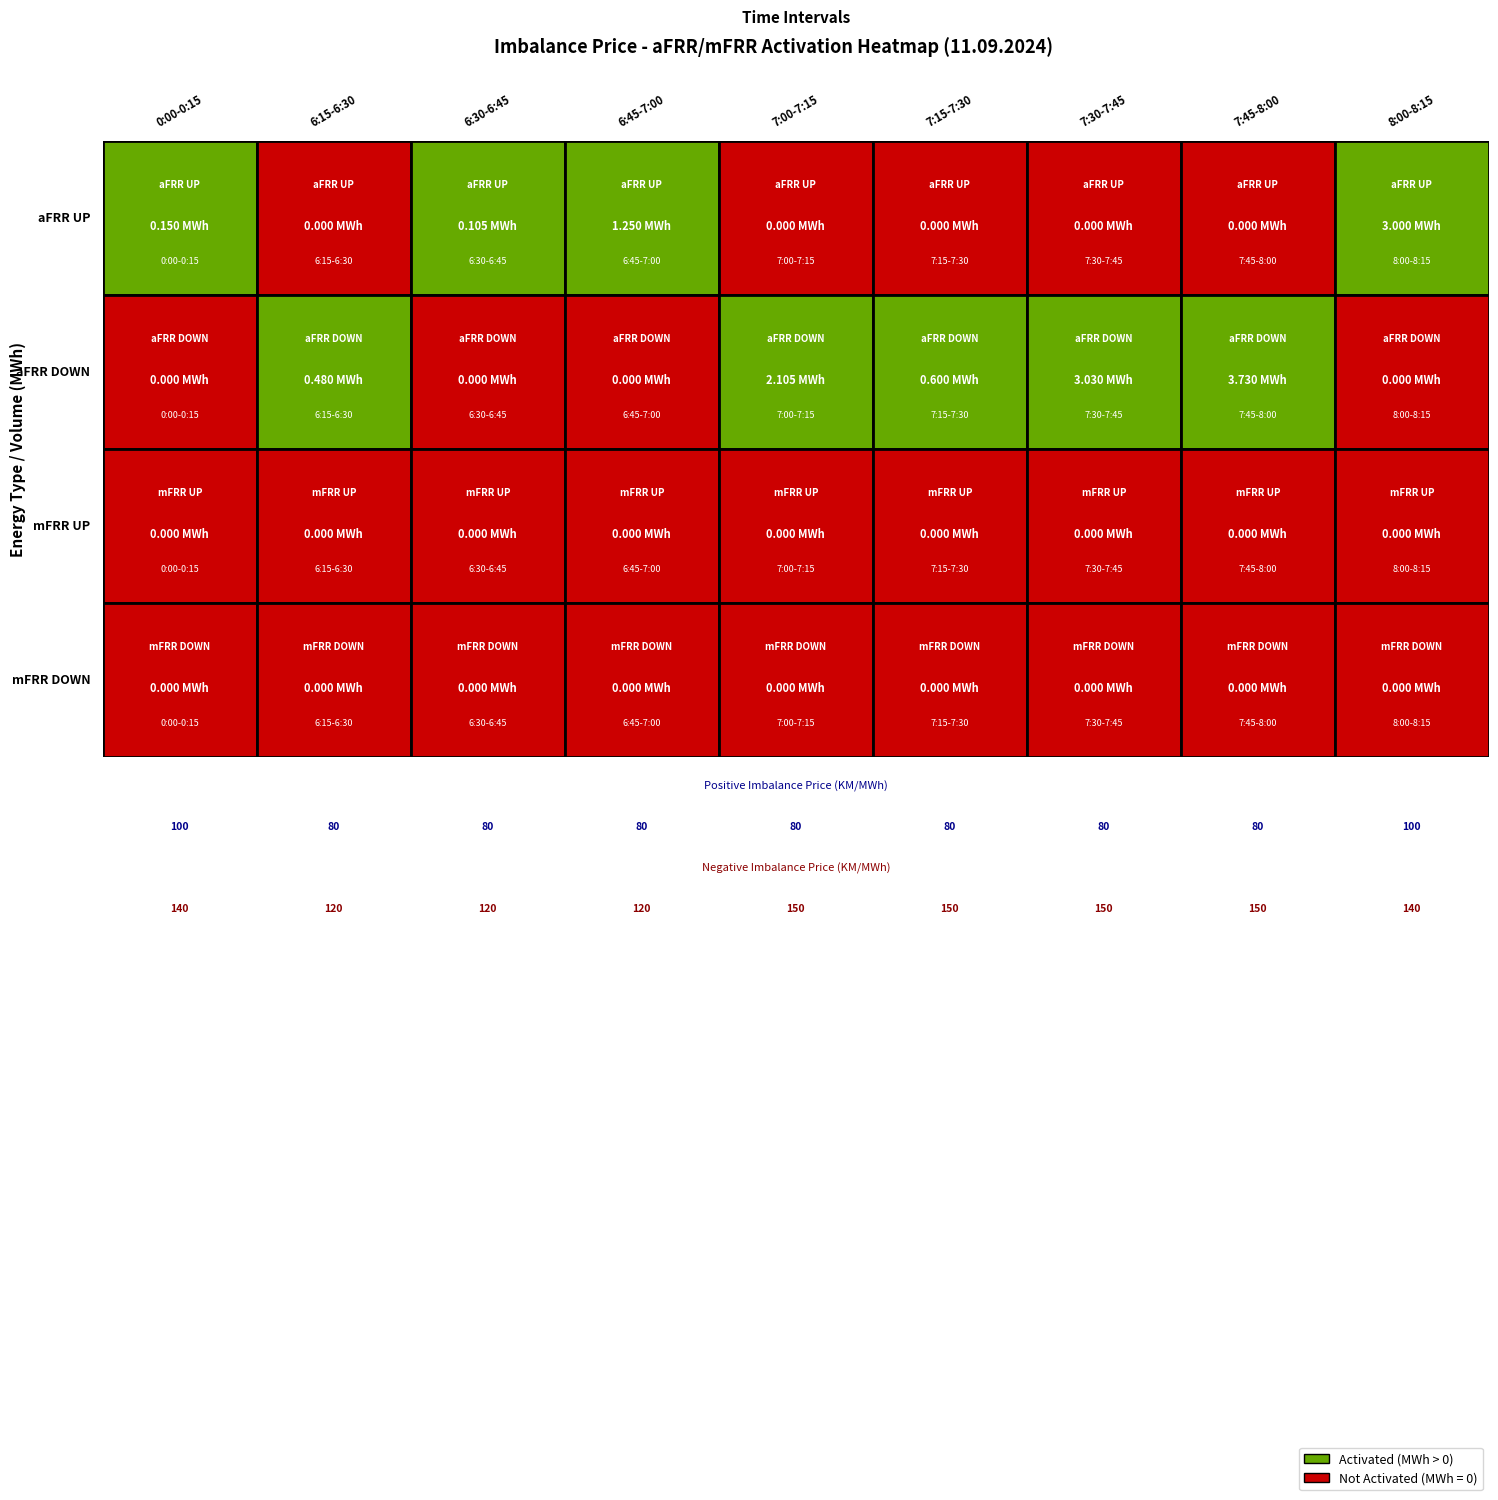

How many data points in 7:15-7:30 are above 0?

1